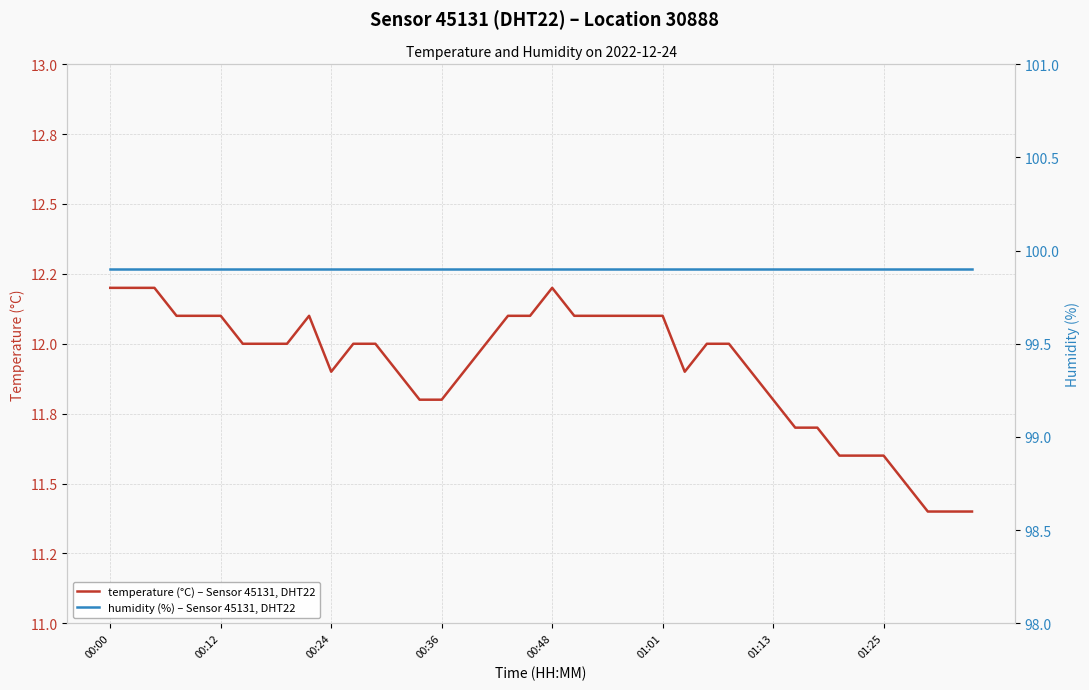

Which category has the lowest value in the temperature (°C) – Sensor 45131, DHT22 series?

37